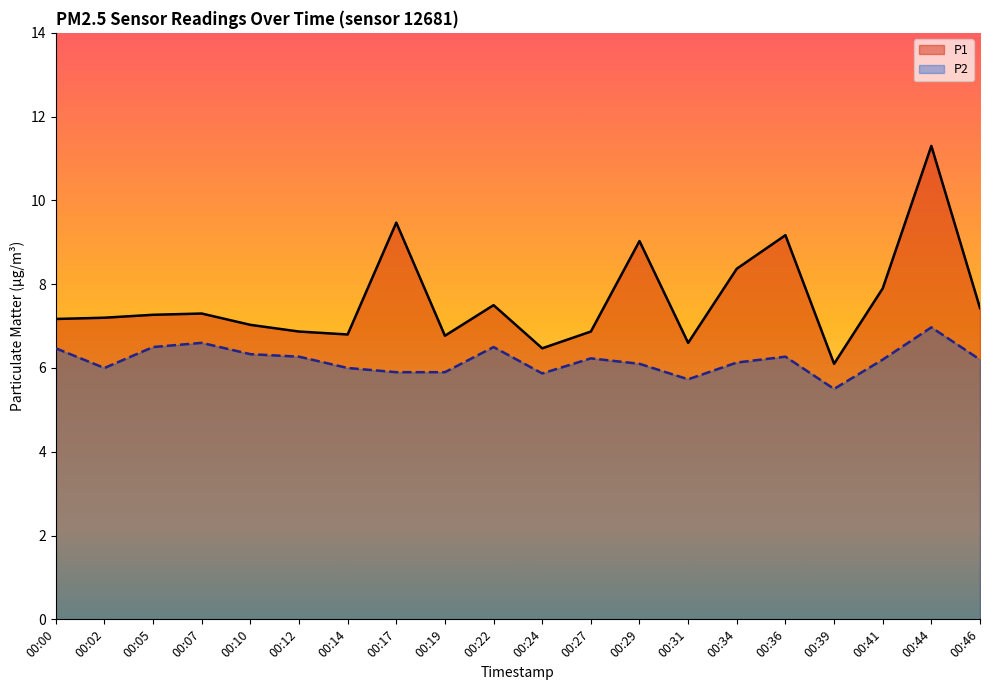

List the labels in order of P1 value, smallest first.

00:39, 00:24, 00:31, 00:19, 00:14, 00:12, 00:27, 00:10, 00:00, 00:02, 00:05, 00:07, 00:46, 00:22, 00:41, 00:34, 00:29, 00:36, 00:17, 00:44